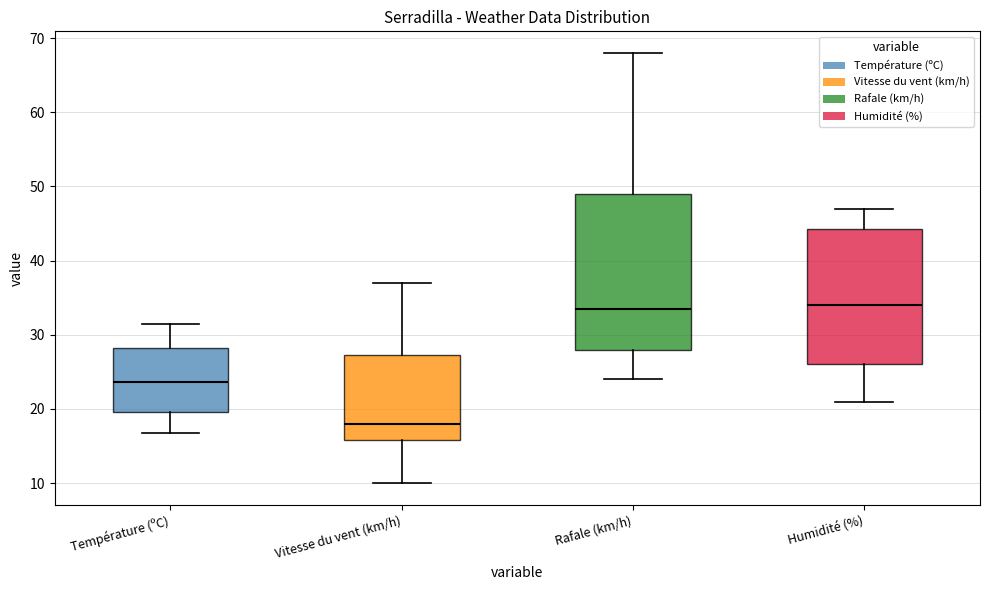

Reading left to right, transcribe this box plot: for each box, give where its median line is, the range the box spans, and where its two whiskers end, as read against the y-axis. The values are not printed on the chart, so give them approximately, as read against the axis.

Température (ºC): median 24, box 20 to 28, whiskers 17 to 31
Vitesse du vent (km/h): median 18, box 16 to 27, whiskers 10 to 37
Rafale (km/h): median 34, box 28 to 49, whiskers 24 to 68
Humidité (%): median 34, box 26 to 44, whiskers 21 to 47